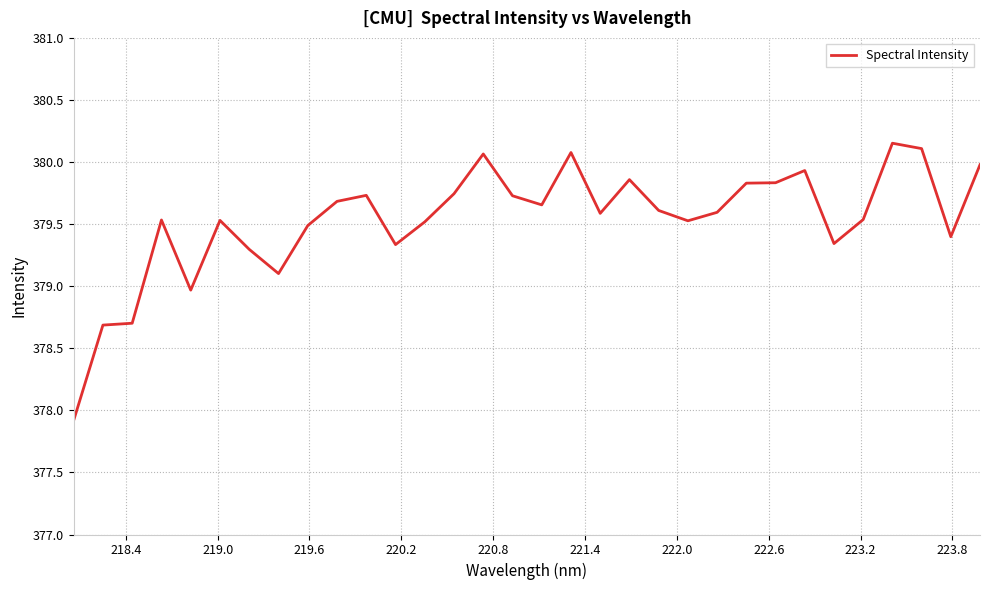

What is the smallest value displayed?

377.9